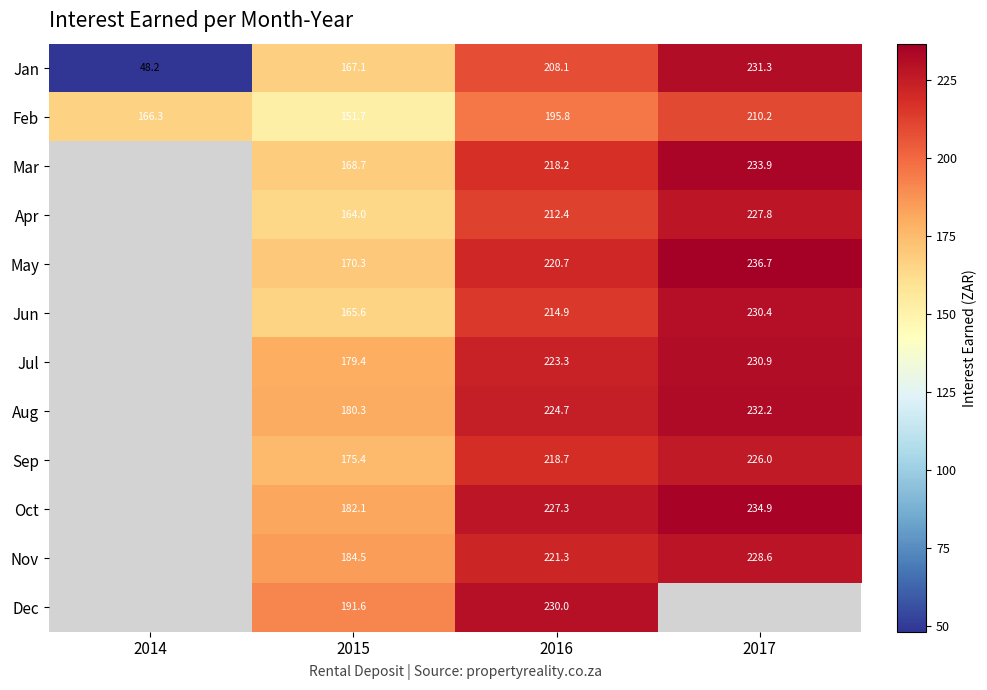

Count the number of categories in the chart.

4